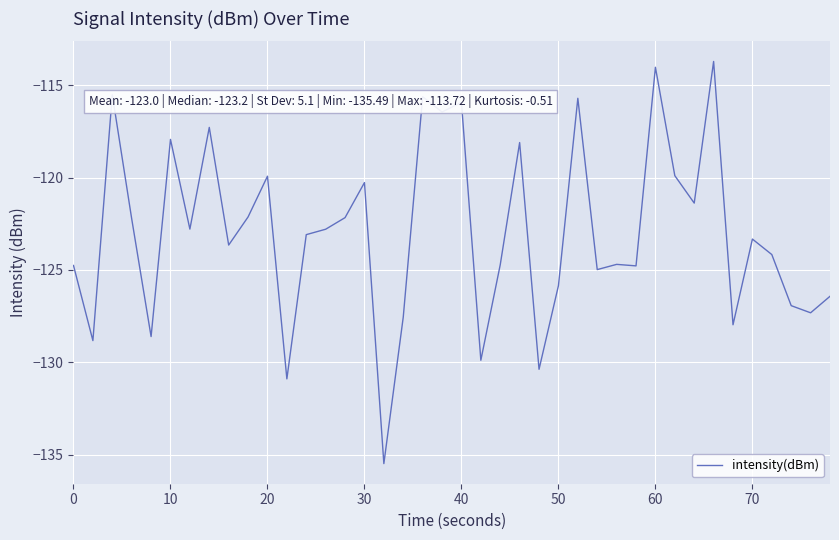

What is the greatest value displayed?

-113.7